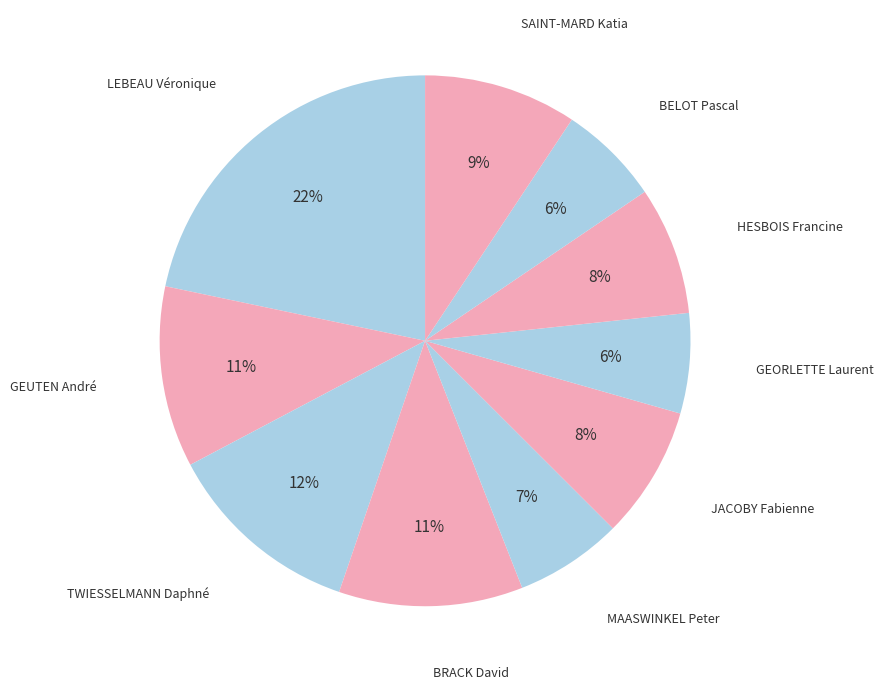

How many slices are in this pie chart?

10